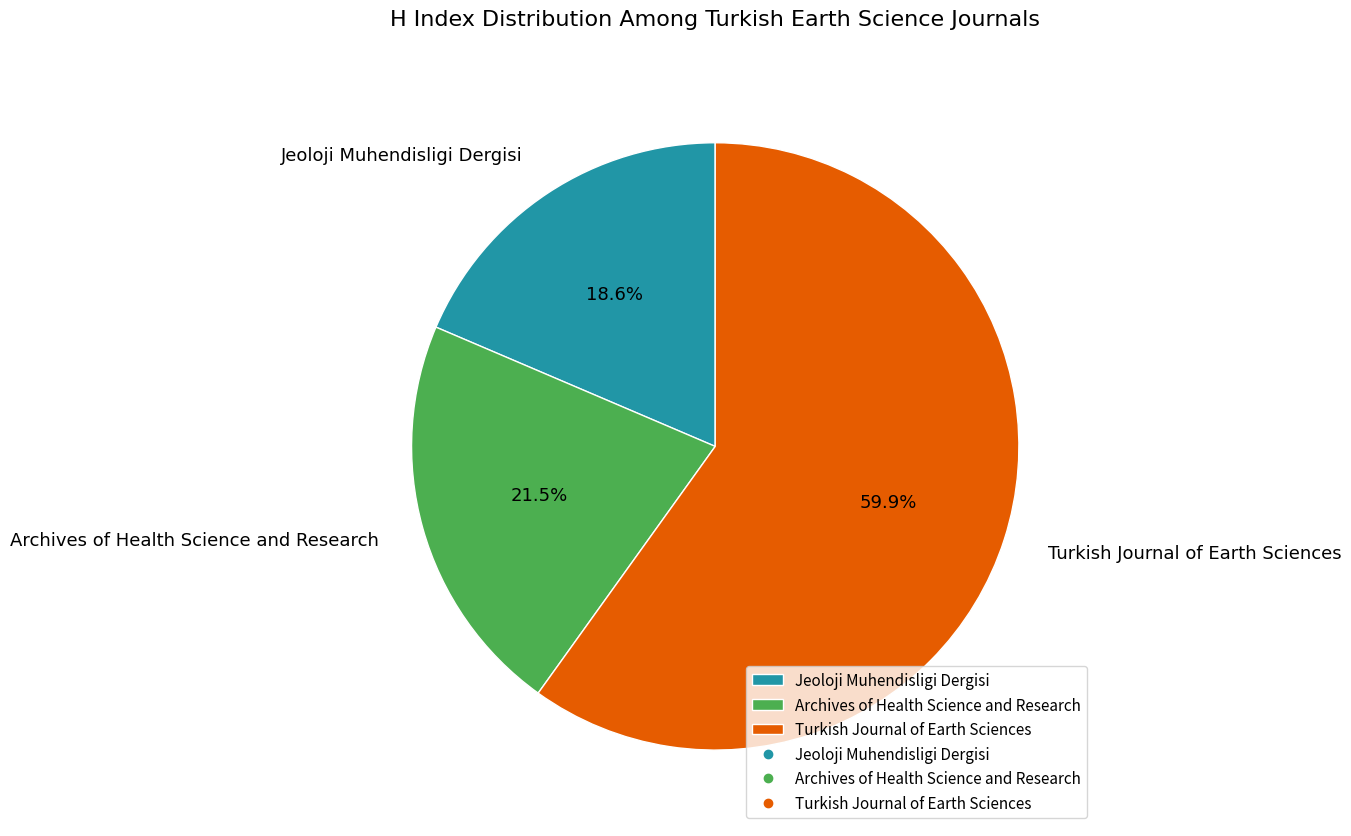

Is it true that Archives of Health Science and Research is 8% of the pie?

False